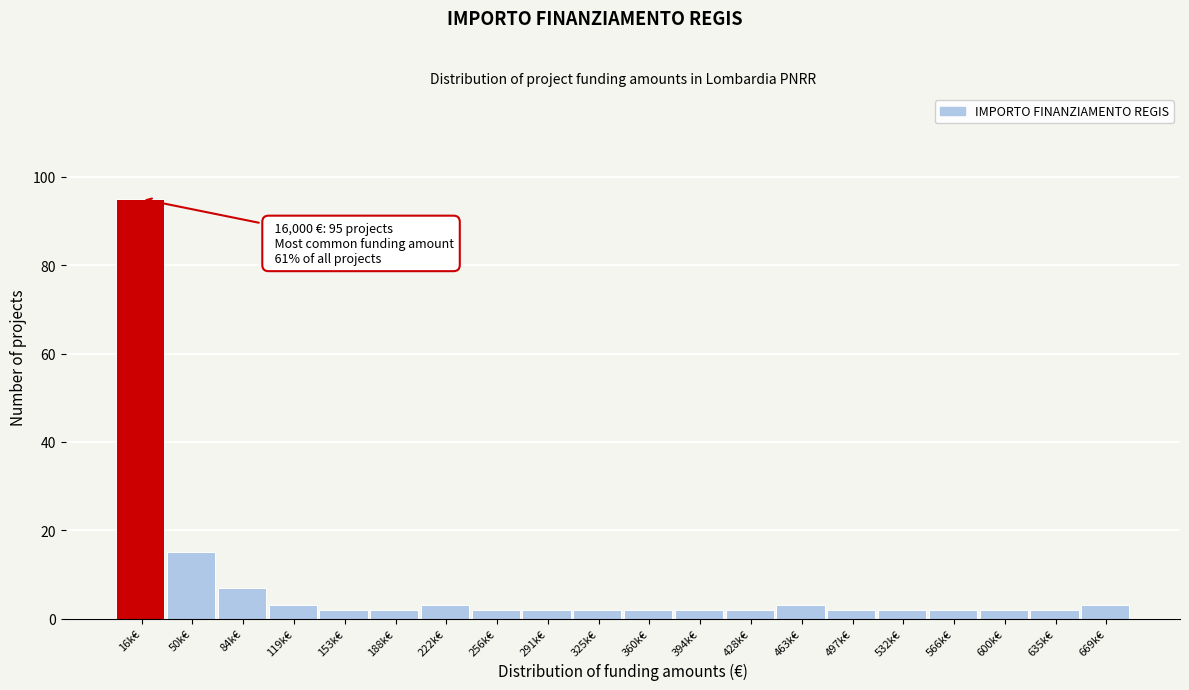

Reading left to right, transcribe all the data shown in this chart.

95	15	7	3	2	2	3	2	2	2	2	2	2	3	2	2	2	2	2	3